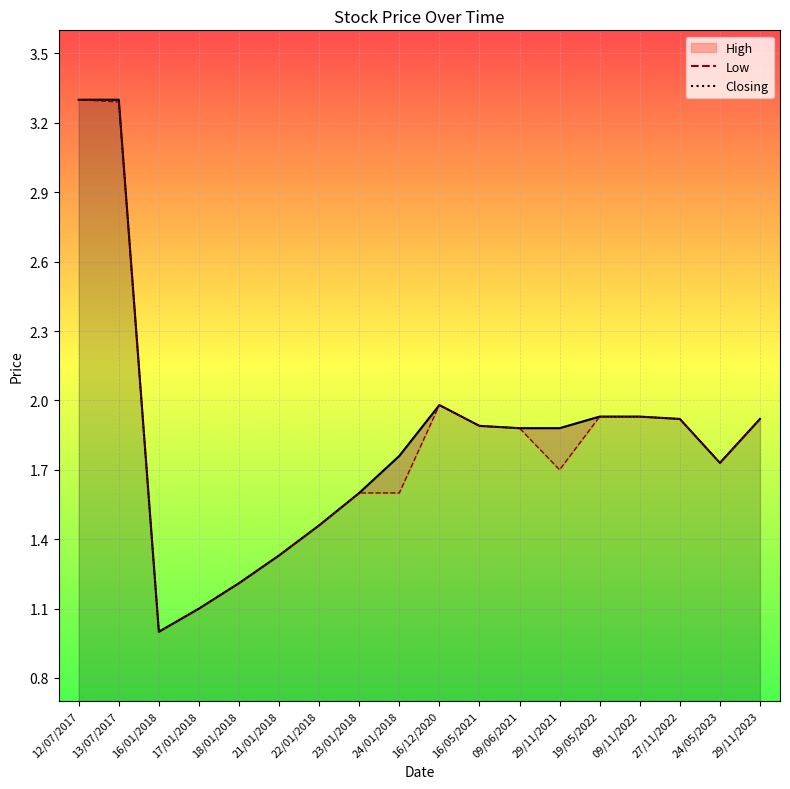

What is the lowest value of the High series?

1.0